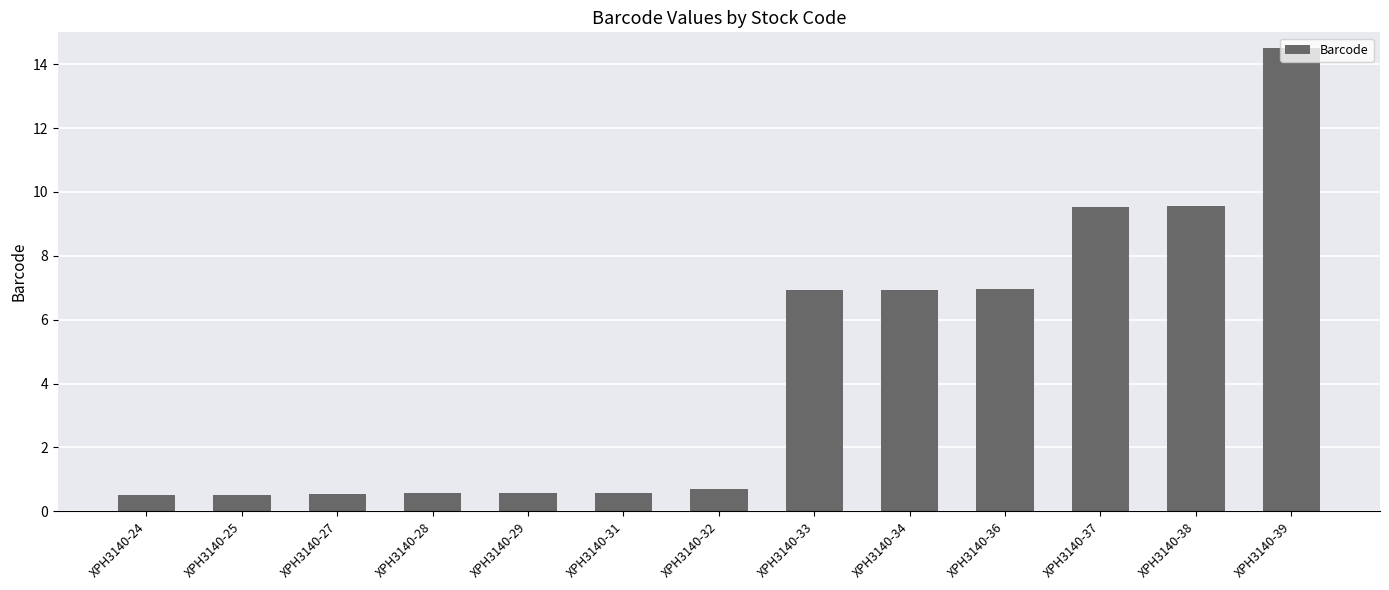

What is the difference between the maximum and minimum values?

14.0